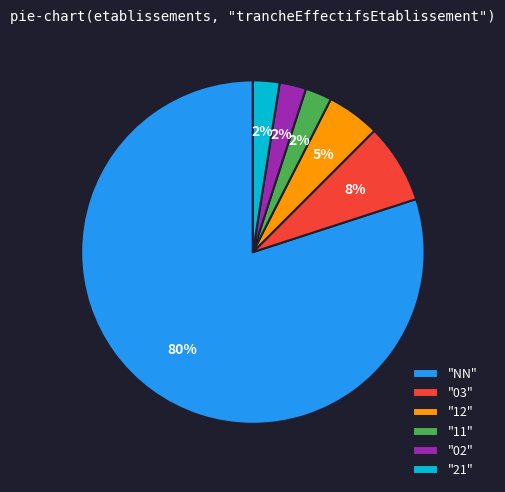

Is there a majority slice in this chart?

Yes